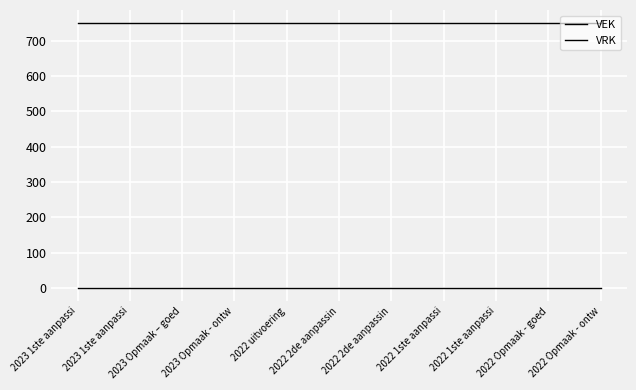

Does the chart have visible grid lines?

Yes